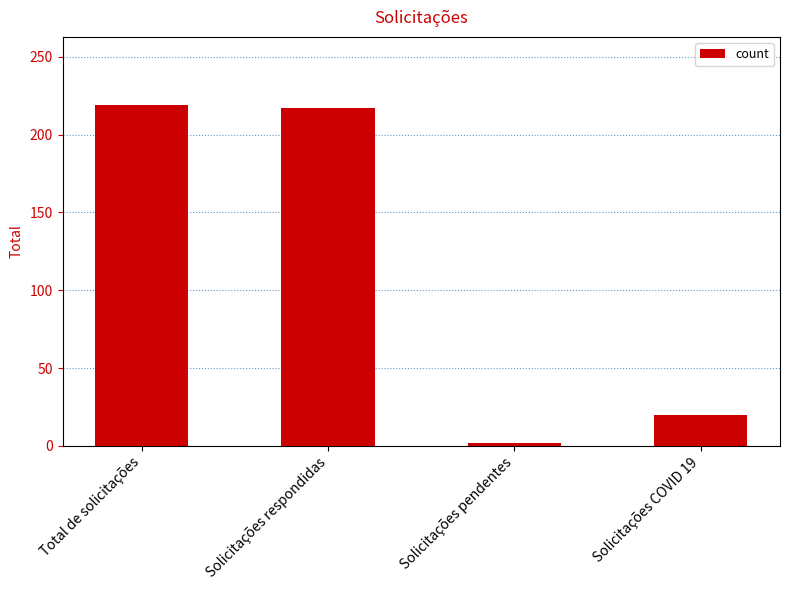

Is it true that the value at Total de solicitações is 219?

True